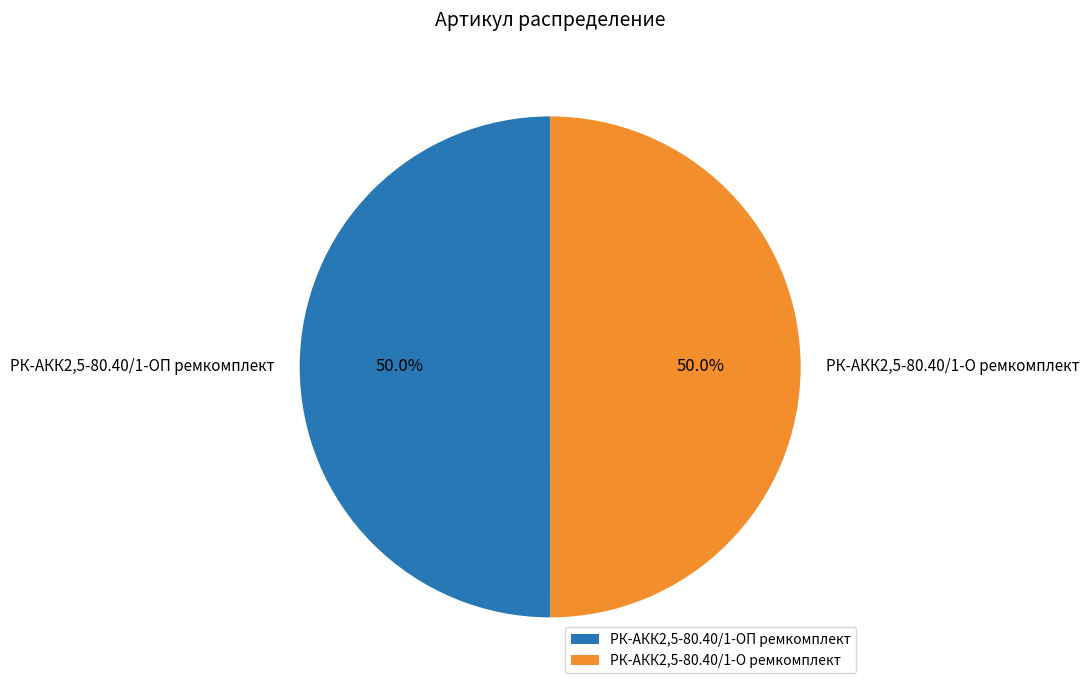

What percentage do РК-АКК2,5-80.40/1-ОП ремкомплект and РК-АКК2,5-80.40/1-О ремкомплект together represent?

100.0%